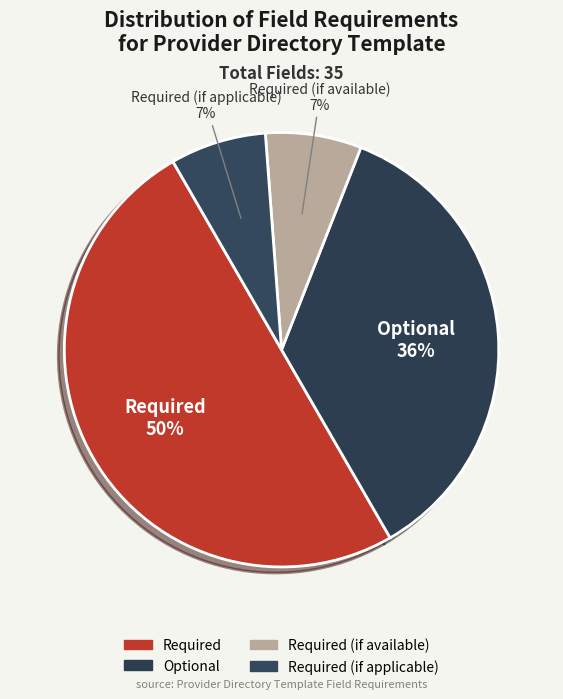

To the nearest percent, what is the difference between the largest and smallest slice percentages?

43%